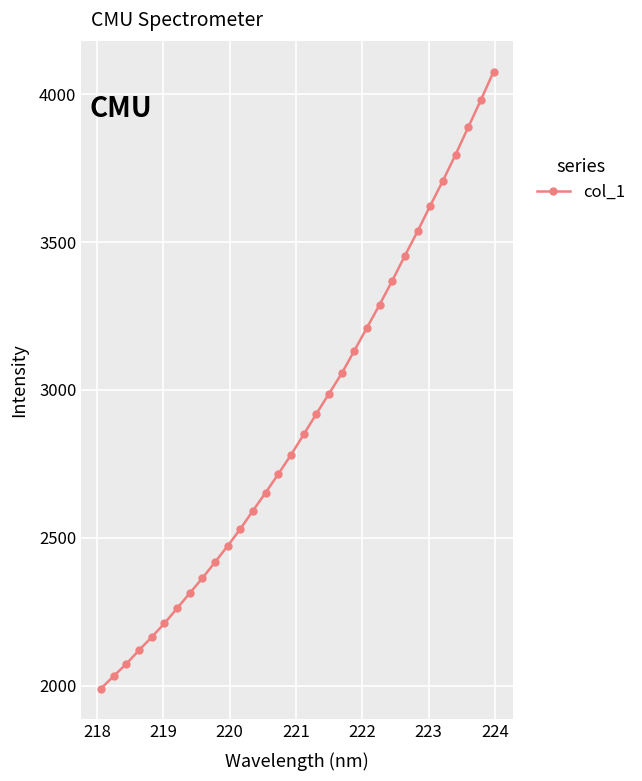

Does the chart display data point markers on the line(s)?

Yes